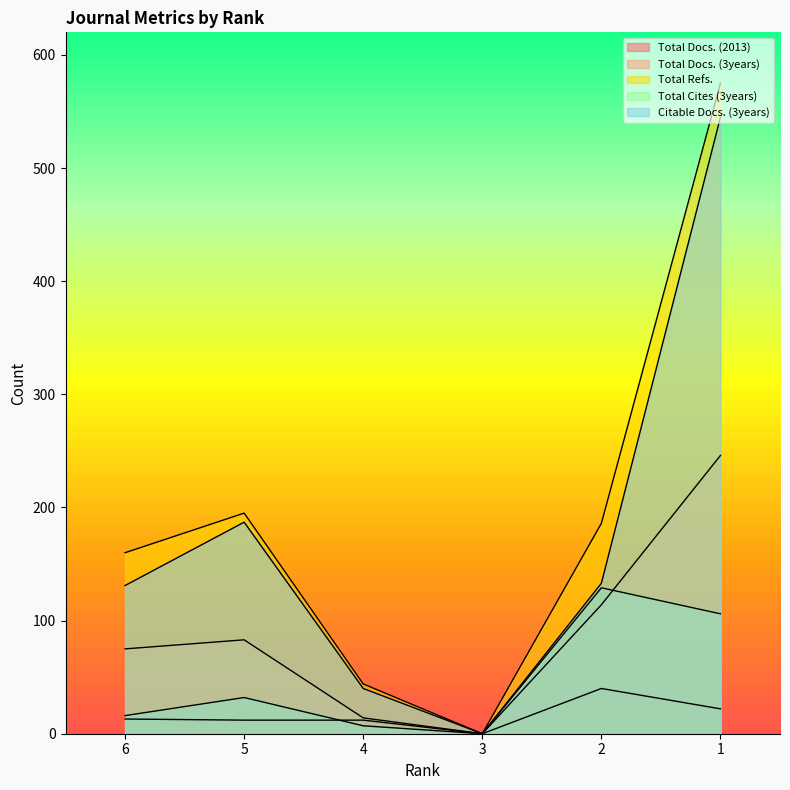

How many data points in Total Docs. (2013) are less than 13?

3